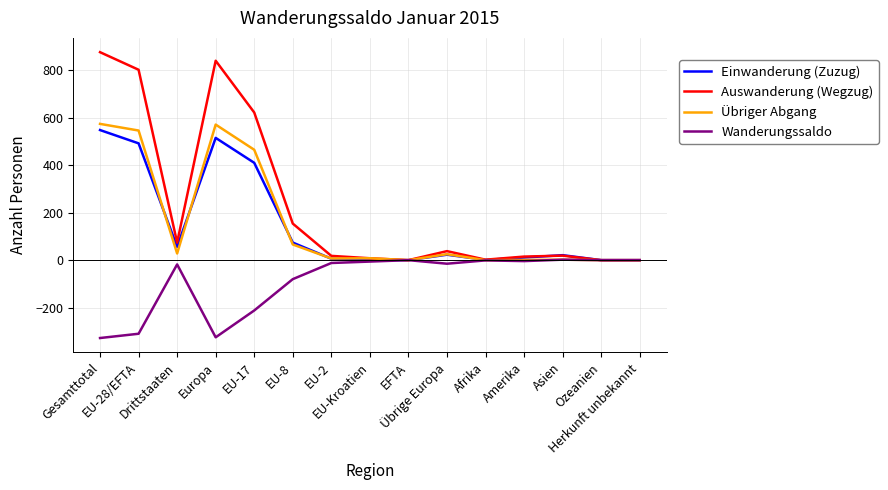

At which category is the sum across all series the highest?

Gesamttotal